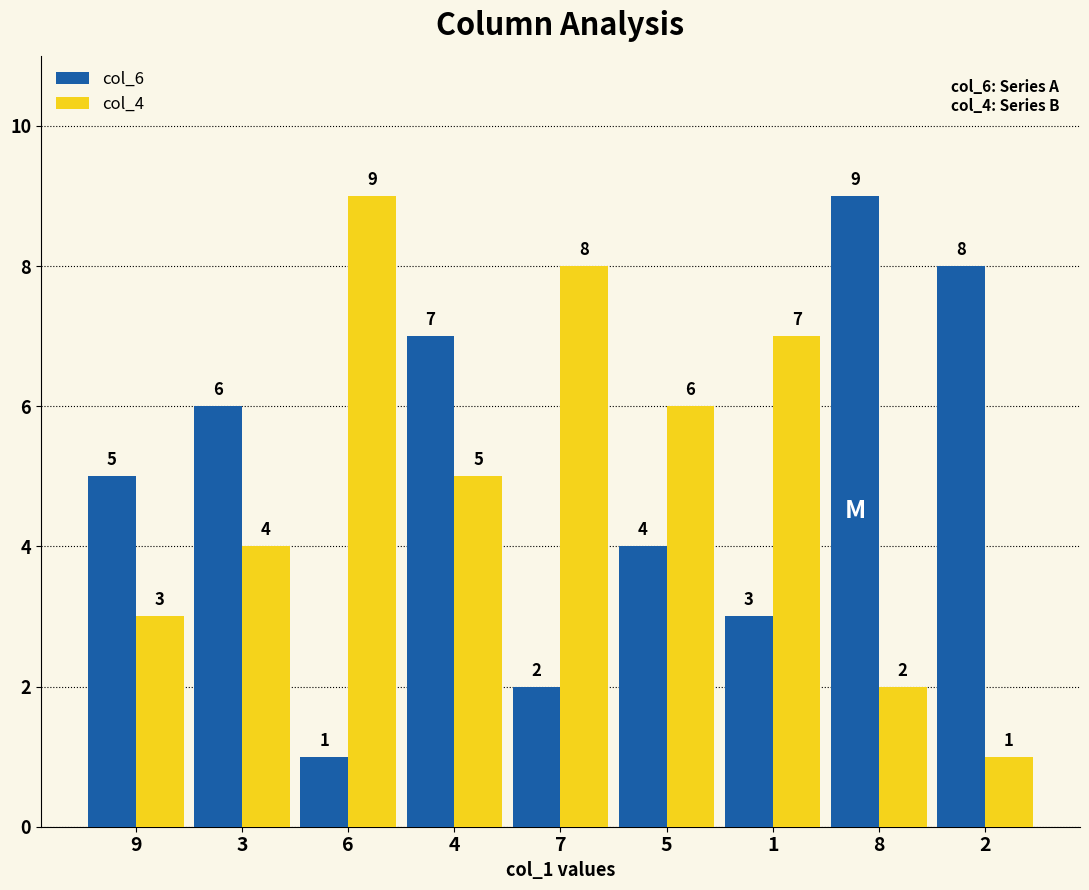

Count the col_4 values in the range 3 to 7.

5